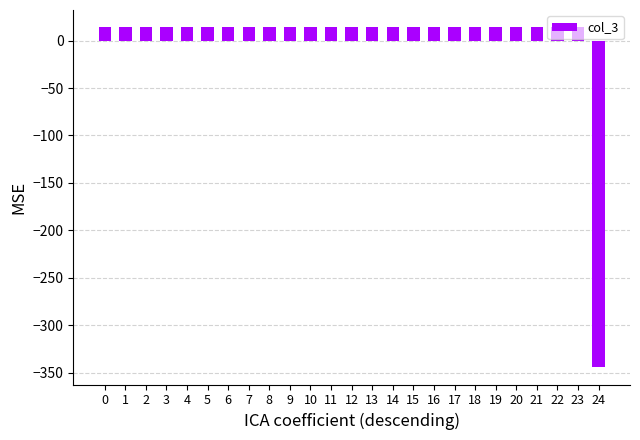

What is the minimum value shown in the chart?

-344.6